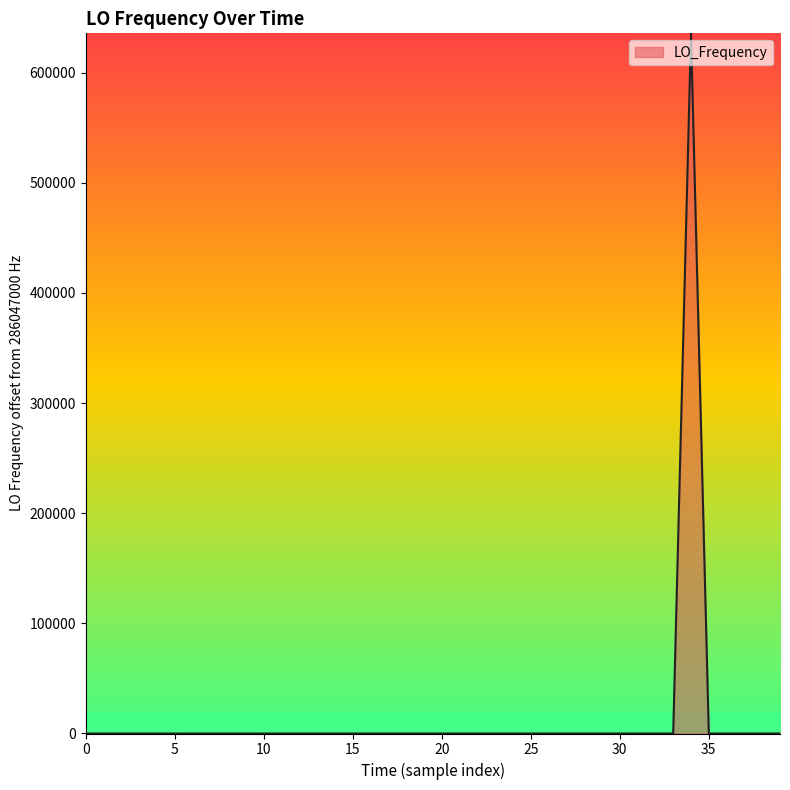

What is the maximum value shown in the chart?

635702.9